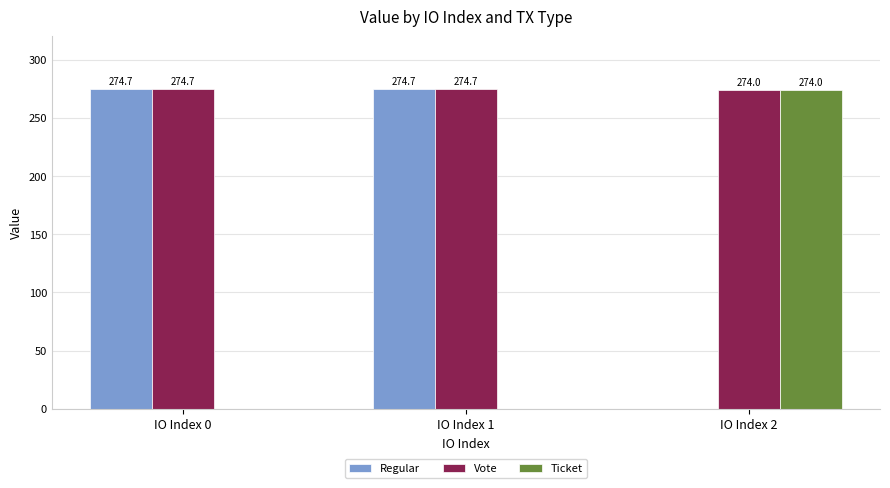

Is the value of Ticket at IO Index 2 greater than the value of Vote at IO Index 1?

No